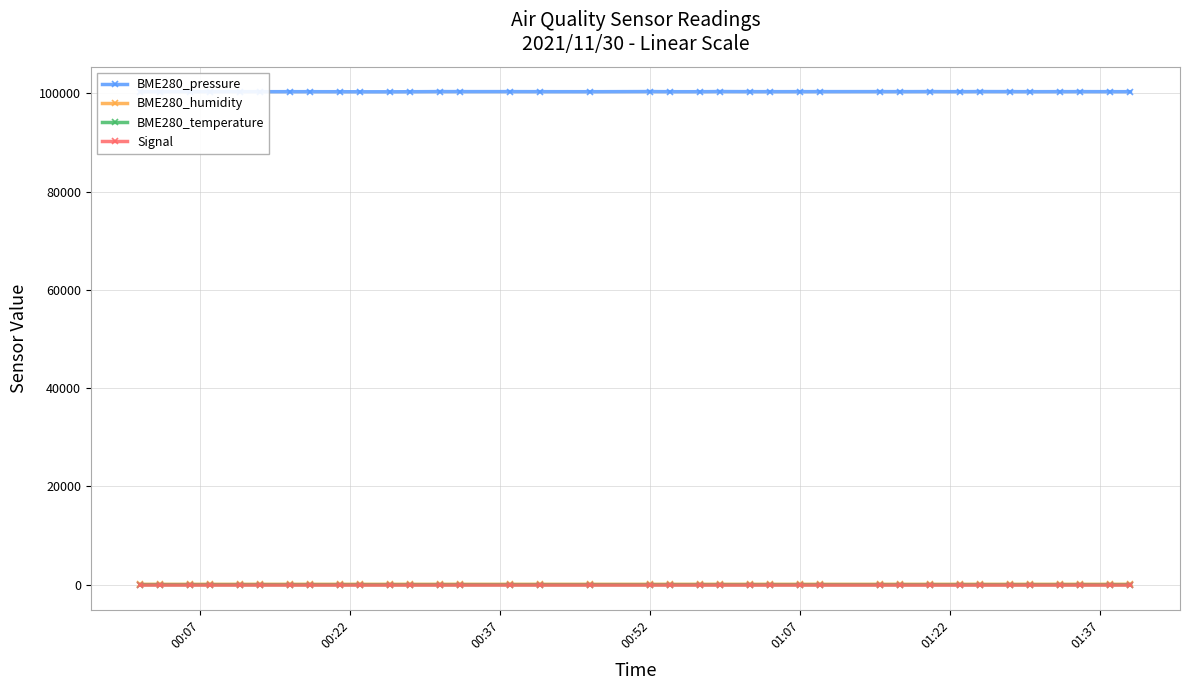

Which series has the widest spread of values?

BME280_pressure